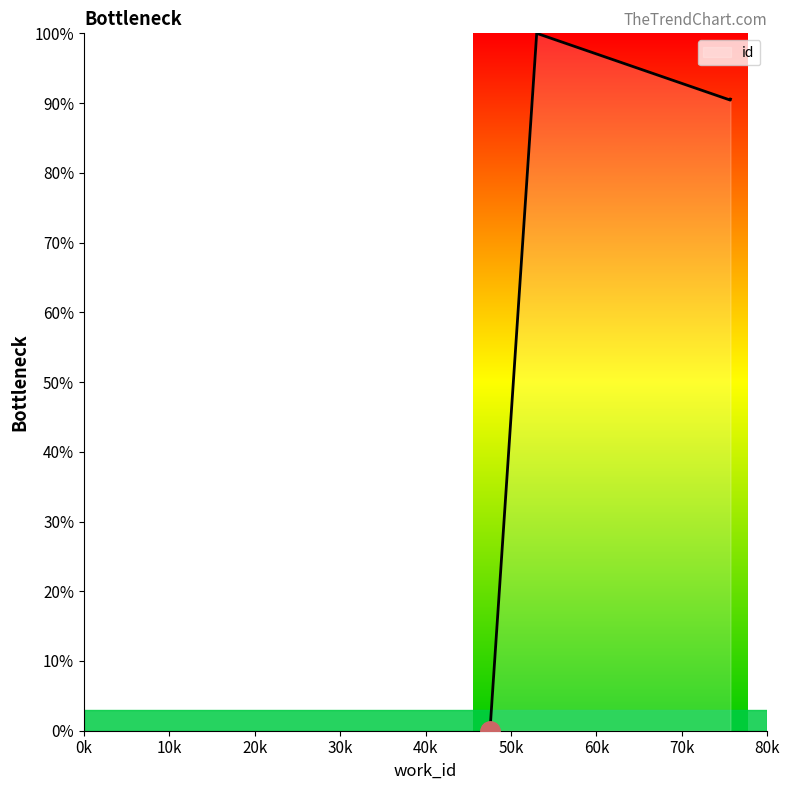

What is the greatest value displayed?

100.0